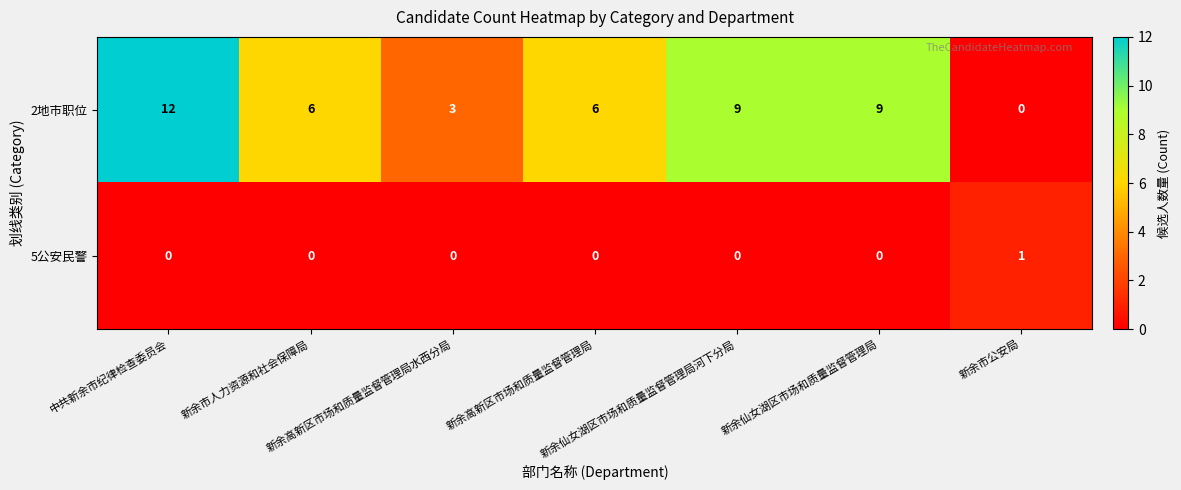

How many data points in 5公安民警 are above 0?

1